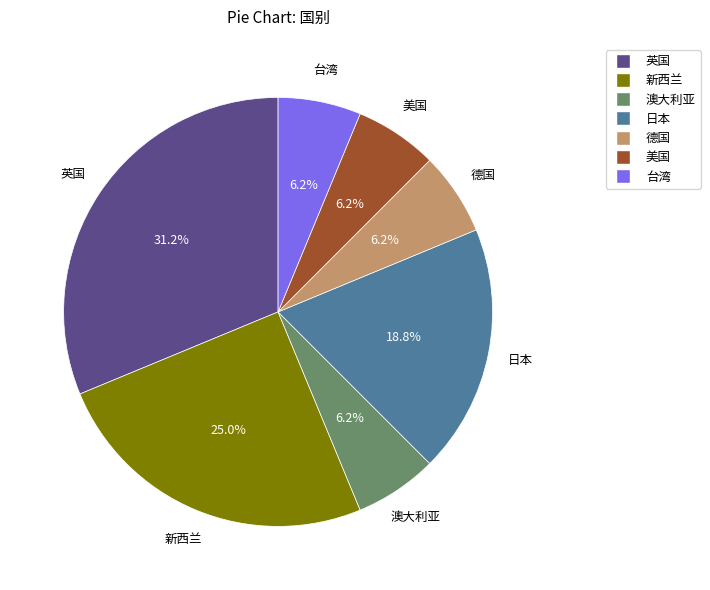

Is the sum of 新西兰 and 英国 greater than half?

Yes